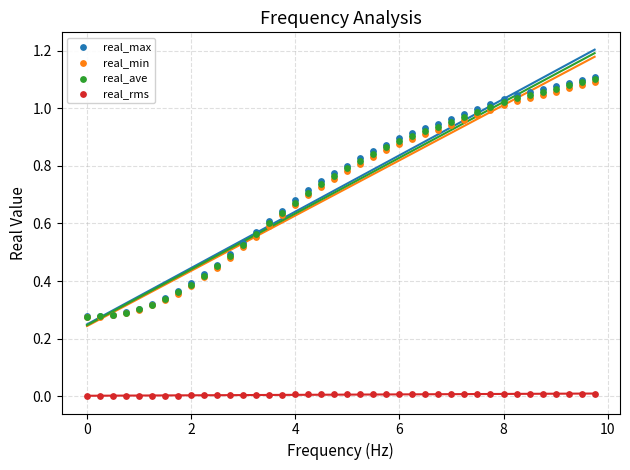

Which series contains the lowest Y value?

real_rms